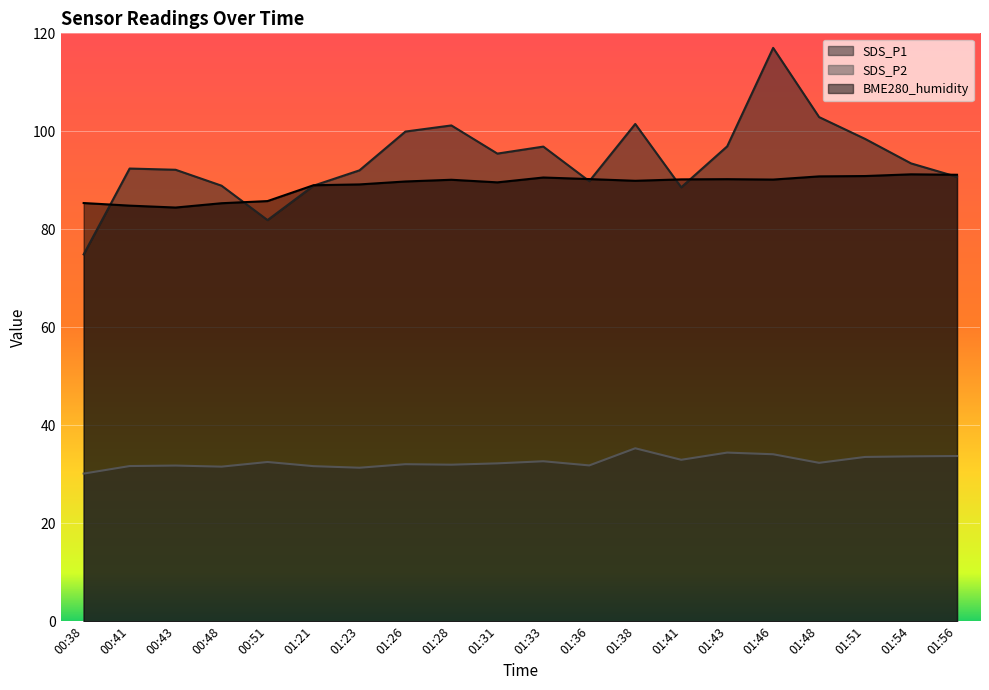

True or false: BME280_humidity has a value of 52.5 at 00:43.

False